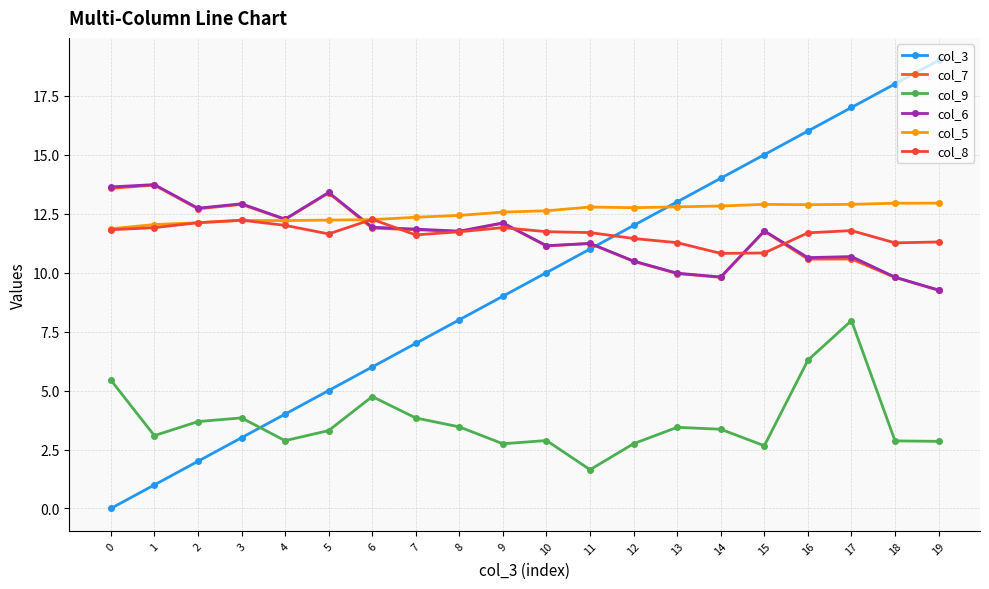

What is the value of the col_6 point at the 13th from the left?

10.5